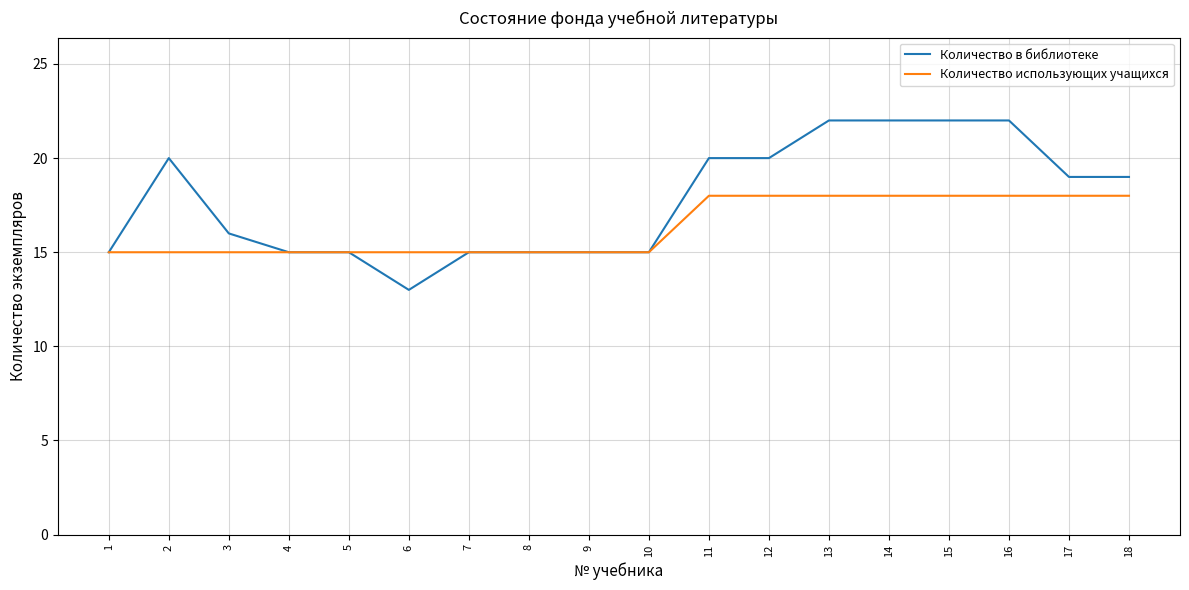

Reading left to right, what are all the values shown in this chart?

Количество в библиотеке: 15	20	16	15	15	13	15	15	15	15	20	20	22	22	22	22	19	19
Количество использующих учащихся: 15	15	15	15	15	15	15	15	15	15	18	18	18	18	18	18	18	18